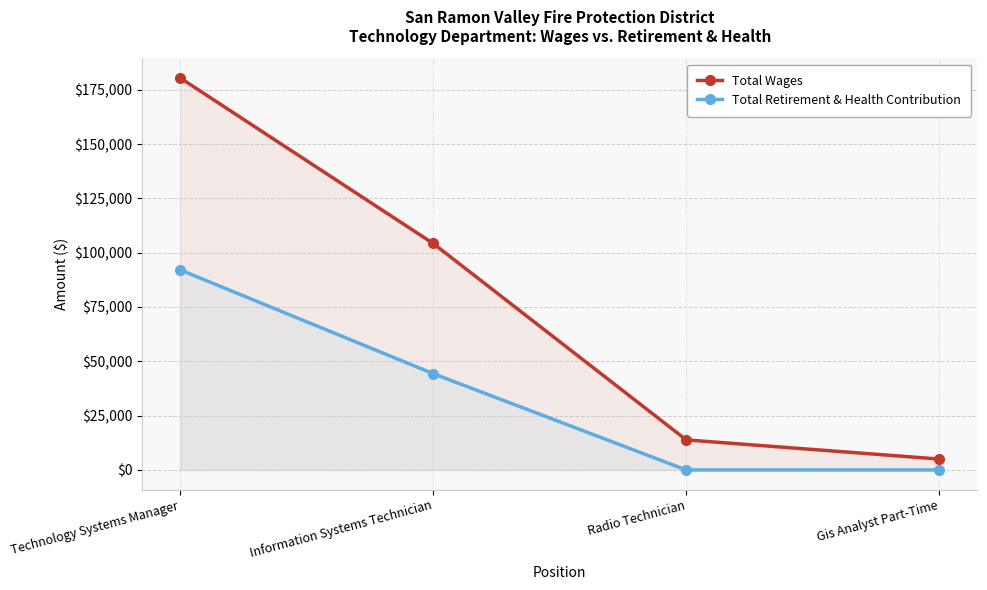

How many categories are shown in the chart?

4